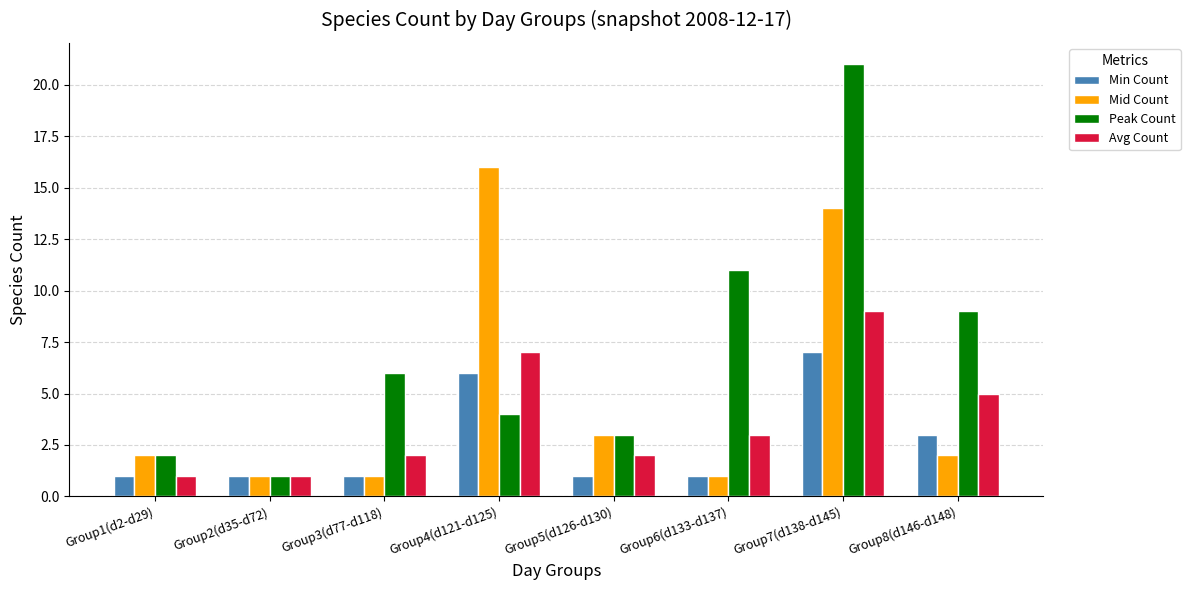

Reading left to right, transcribe all the data shown in this chart.

Min Count: Group1(d2-d29)=1	Group2(d35-d72)=1	Group3(d77-d118)=1	Group4(d121-d125)=6	Group5(d126-d130)=1	Group6(d133-d137)=1	Group7(d138-d145)=7	Group8(d146-d148)=3
Mid Count: Group1(d2-d29)=2	Group2(d35-d72)=1	Group3(d77-d118)=1	Group4(d121-d125)=16	Group5(d126-d130)=3	Group6(d133-d137)=1	Group7(d138-d145)=14	Group8(d146-d148)=2
Peak Count: Group1(d2-d29)=2	Group2(d35-d72)=1	Group3(d77-d118)=6	Group4(d121-d125)=4	Group5(d126-d130)=3	Group6(d133-d137)=11	Group7(d138-d145)=21	Group8(d146-d148)=9
Avg Count: Group1(d2-d29)=1	Group2(d35-d72)=1	Group3(d77-d118)=2	Group4(d121-d125)=7	Group5(d126-d130)=2	Group6(d133-d137)=3	Group7(d138-d145)=9	Group8(d146-d148)=5